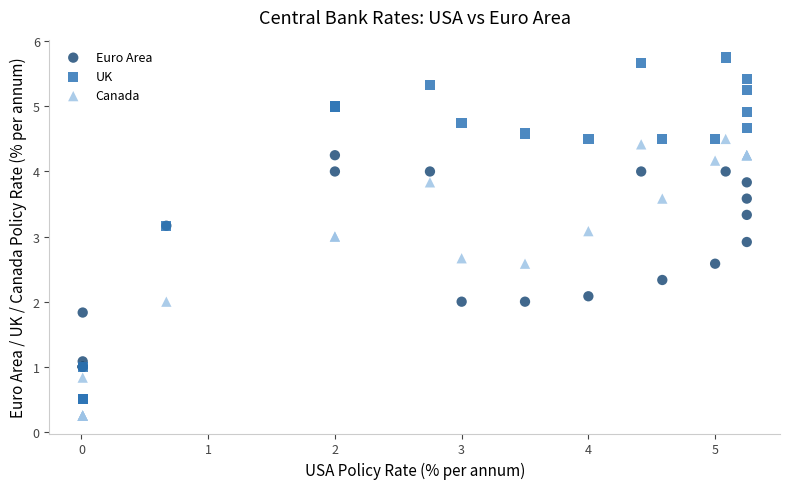

Which series has the largest Y range (max minus min)?

UK